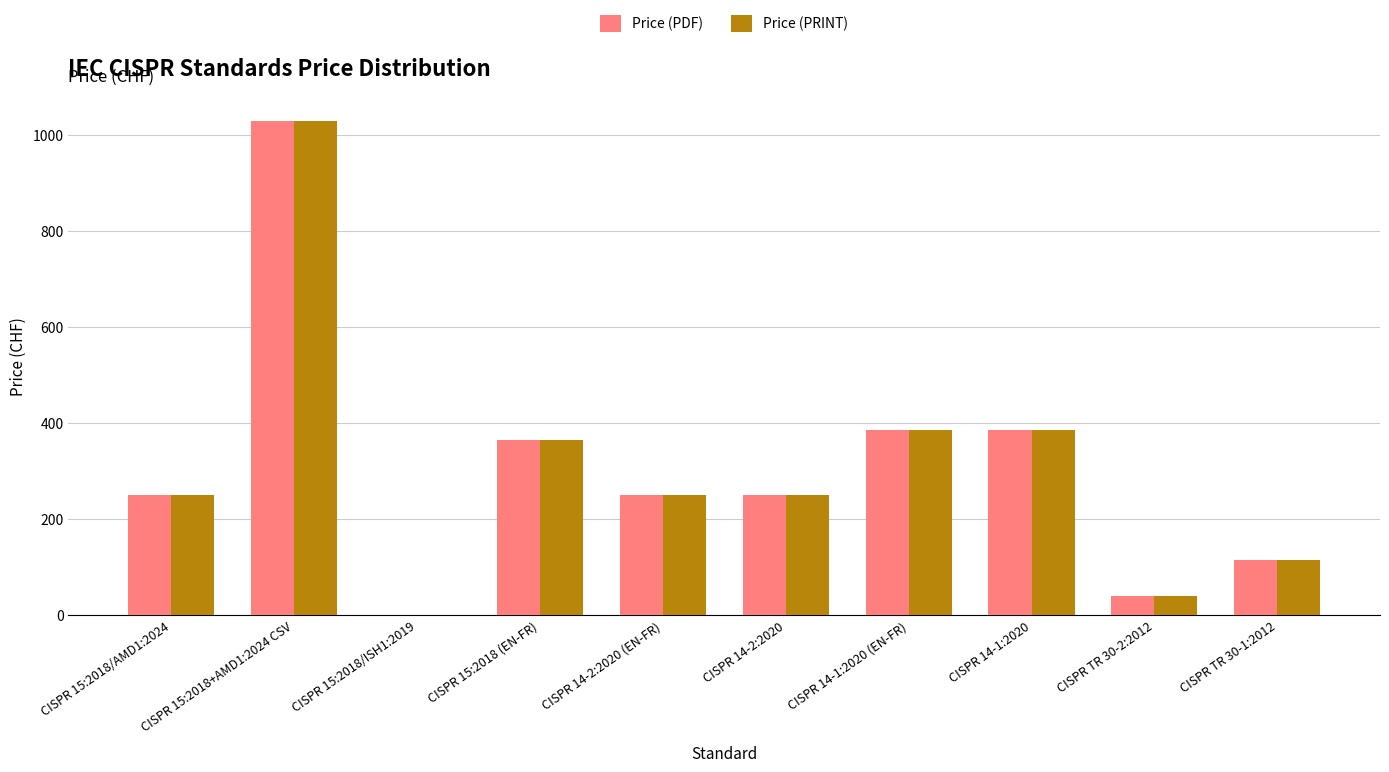

Are the bars grouped side by side (vs. stacked)?

Yes